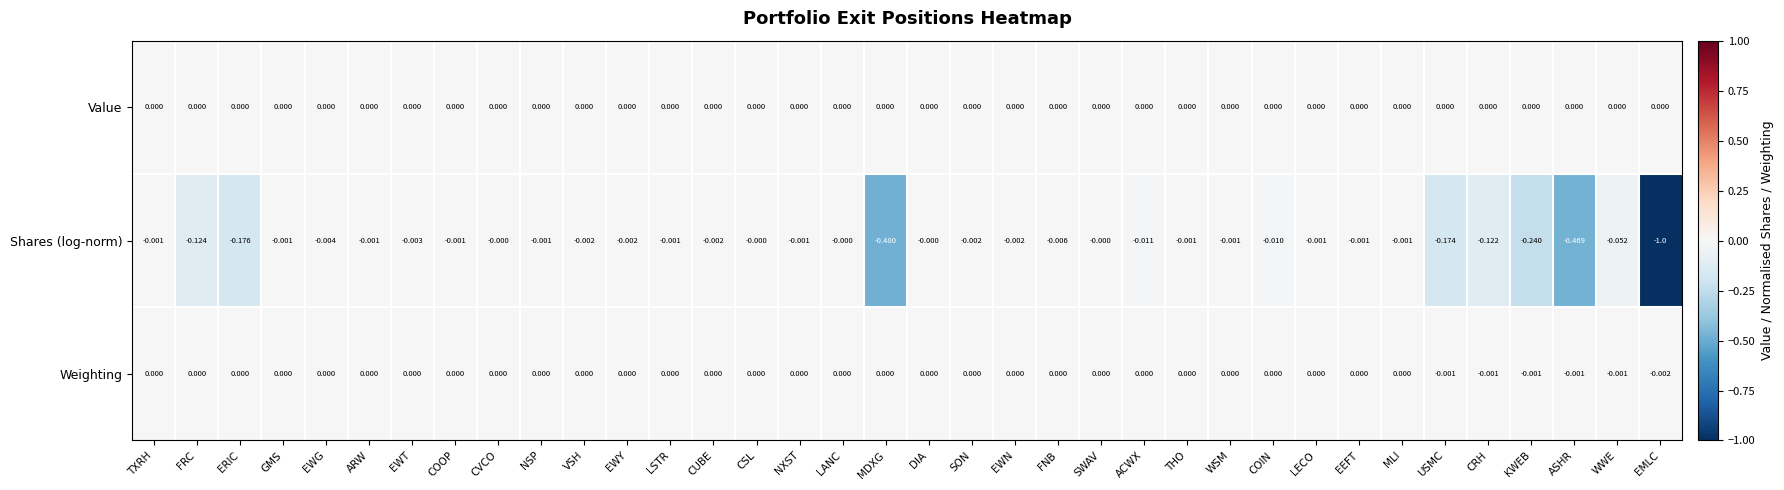

Which series has the widest spread of values?

Shares (log-norm)